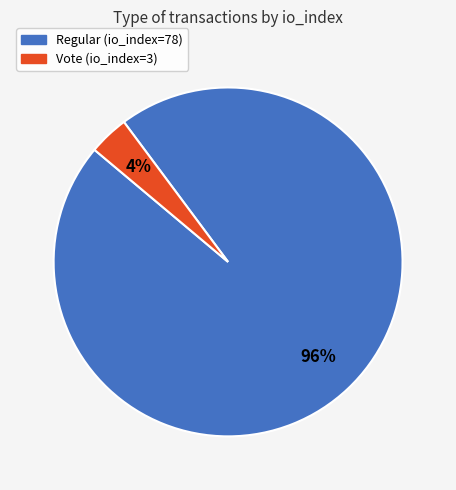

To the nearest percent, what portion does Vote (io_index=3) represent?

4%